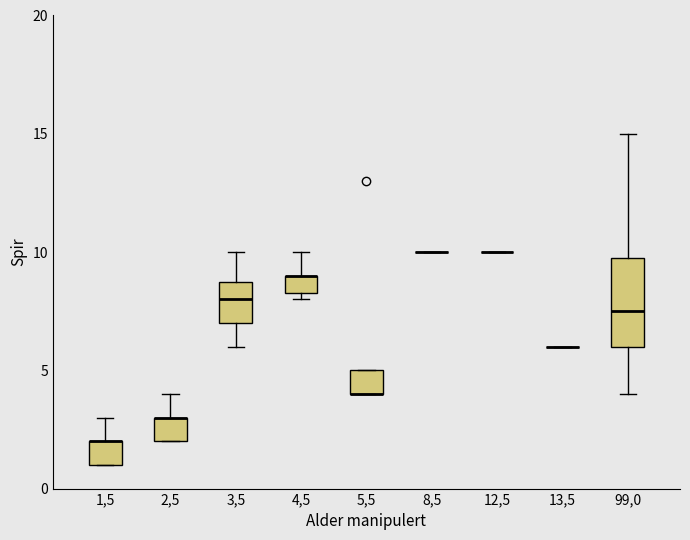

Reading left to right, read every box against the y-axis: the position of its median line, the range the box covers, and the ends of its whiskers. The values are not printed on the chart, so give them approximately, as read against the axis.

1,5: median 2.0 (drawn on the box's upper edge), box 1.0 to 2.0, whiskers 1.0 to 3.0
2,5: median 3.0 (drawn on the box's upper edge), box 2.0 to 3.0, whiskers 2.0 to 4.0
3,5: median 8.0, box 7.0 to 9.0, whiskers 6.0 to 10.0
4,5: median 9.0 (drawn on the box's upper edge), box 8.5 to 9.0, whiskers 8.0 to 10.0
5,5: median 4.0 (drawn on the box's lower edge), box 4.0 to 5.0, whiskers 4.0 to 5.0
8,5: box collapsed to a line at 10.0, whiskers 10.0 to 10.0
12,5: box collapsed to a line at 10.0, whiskers 10.0 to 10.0
13,5: box collapsed to a line at 6.0, whiskers 6.0 to 6.0
99,0: median 7.5, box 6.0 to 10.0, whiskers 4.0 to 15.0